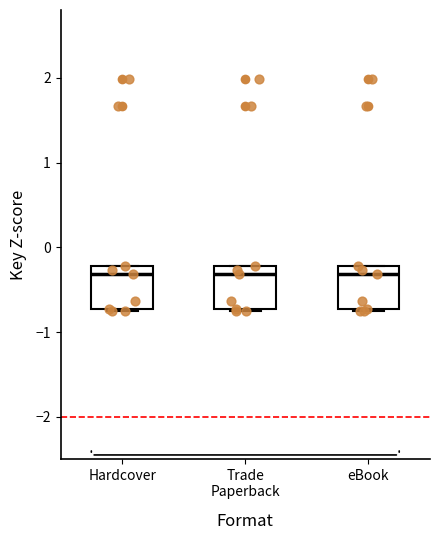

Where is the upper edge of the box for Trade Paperback on the y-axis? The values are not printed on the chart, so give them approximately, as read against the axis.

-0.2